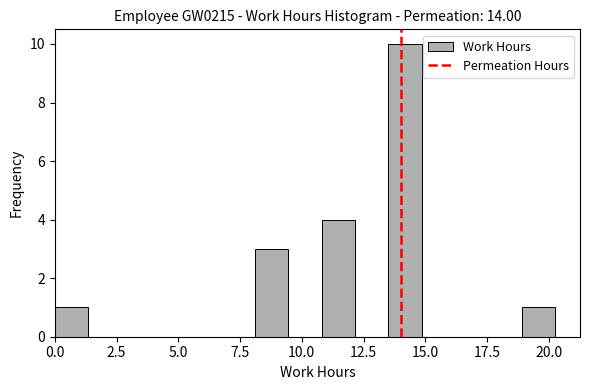

Around what value on the x-axis is the tallest bar? Give the approximate position of its centre, as read against the axis.

14.0